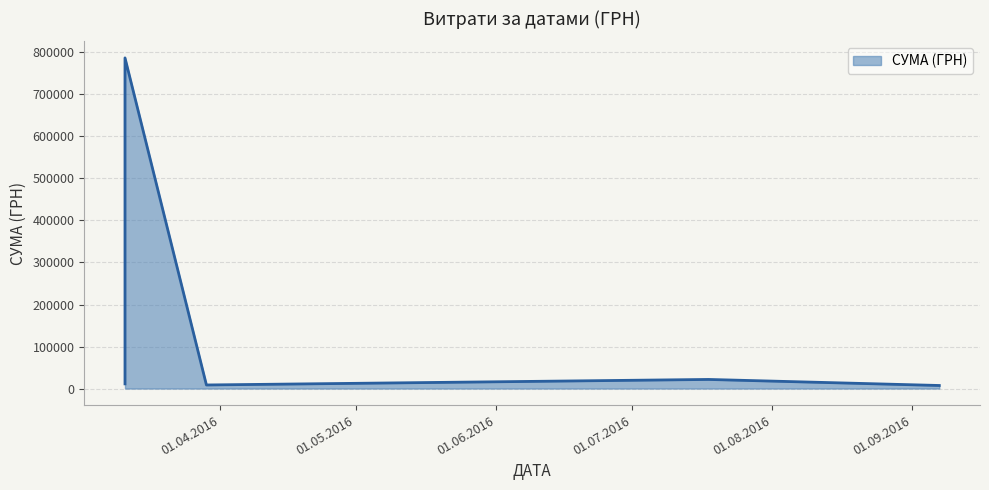

How many interior local peaks (higher than both neighbors) does the data have?

2